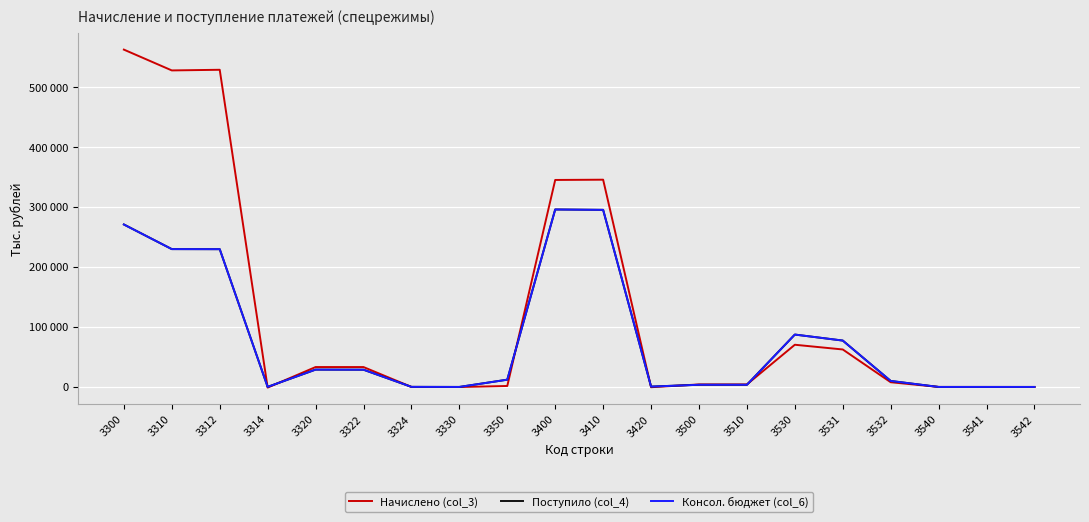

True or false: Поступило (col_4) and Консол. бюджет (col_6) cross at least once.

False